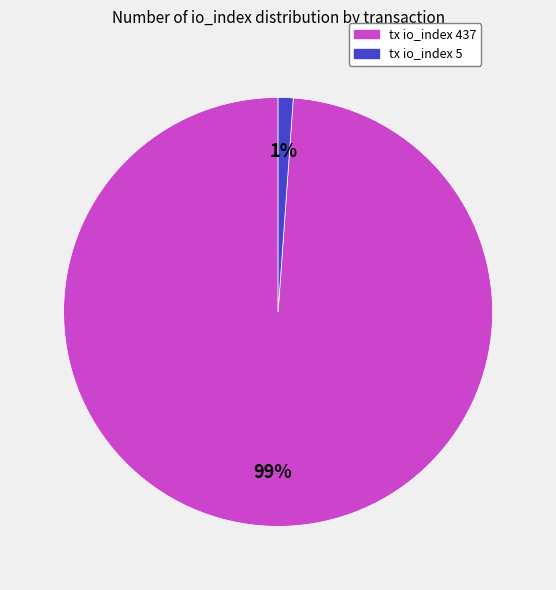

Is there any slice that represents more than half of the pie?

Yes